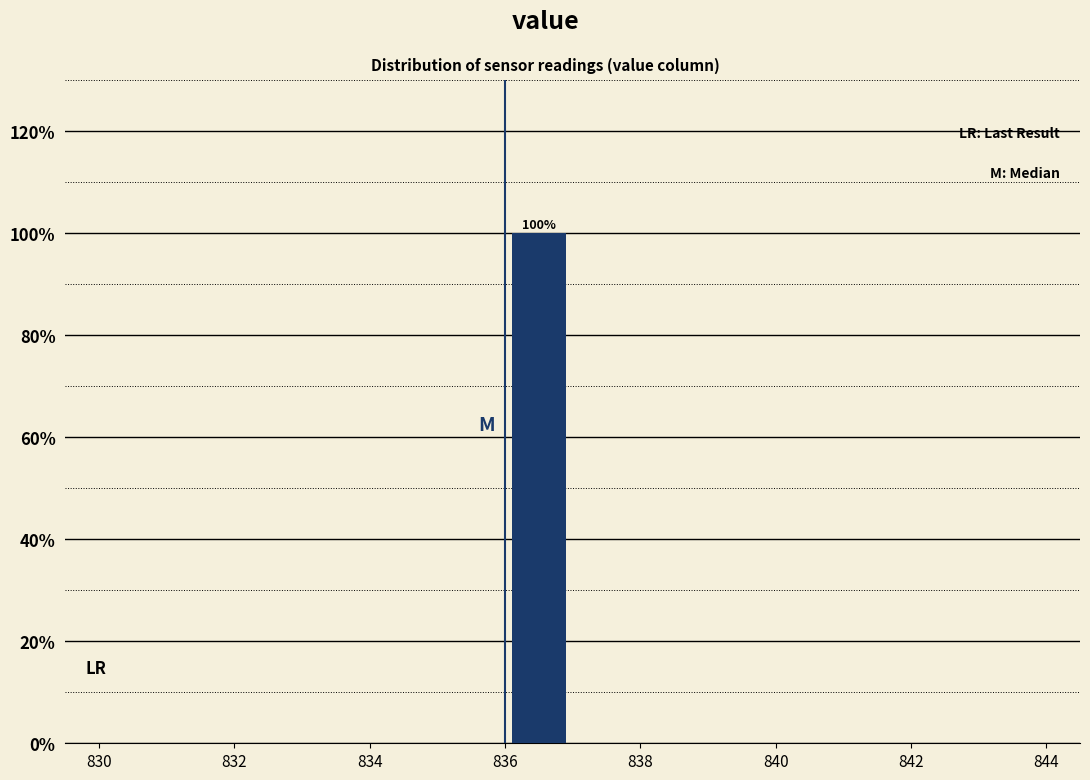

Which range on the x-axis has the tallest bar?

836 to 837